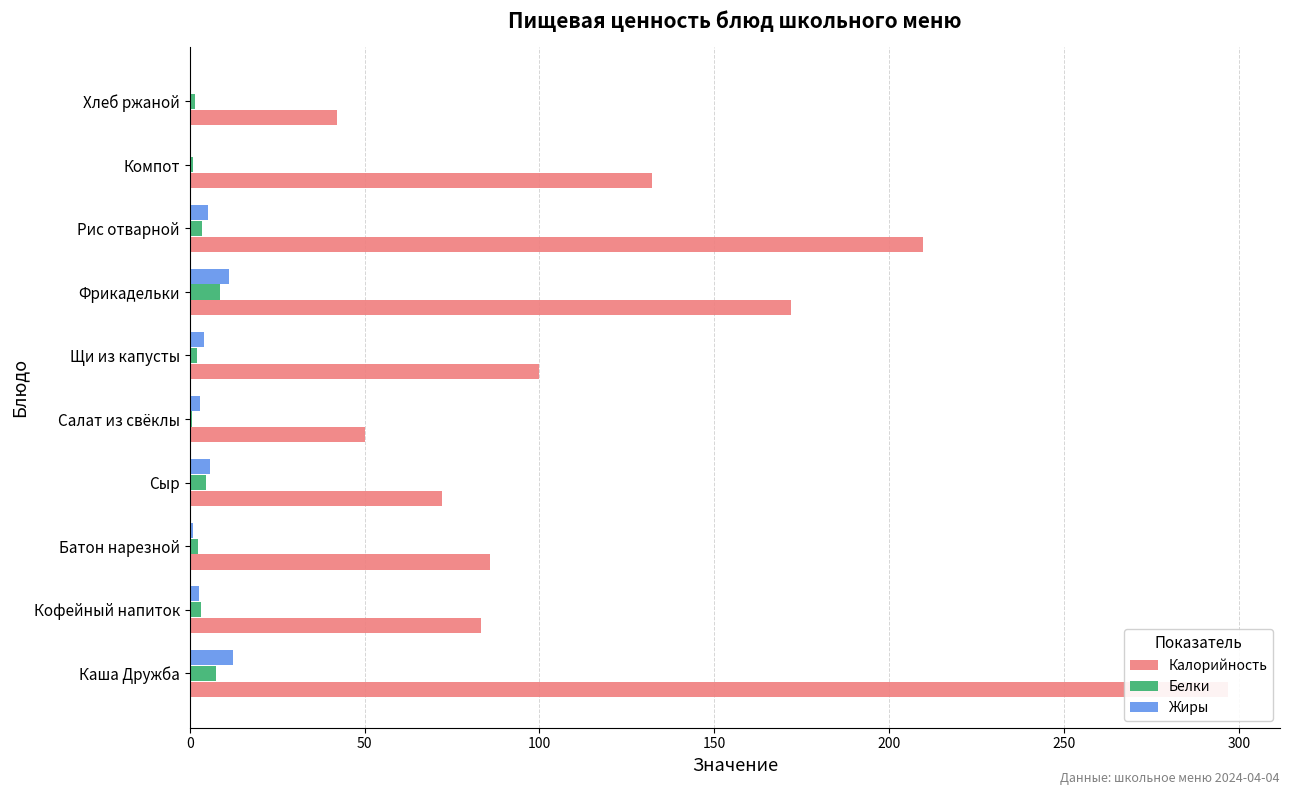

What is the difference between the highest and lowest values at Хлеб ржаной?

41.5